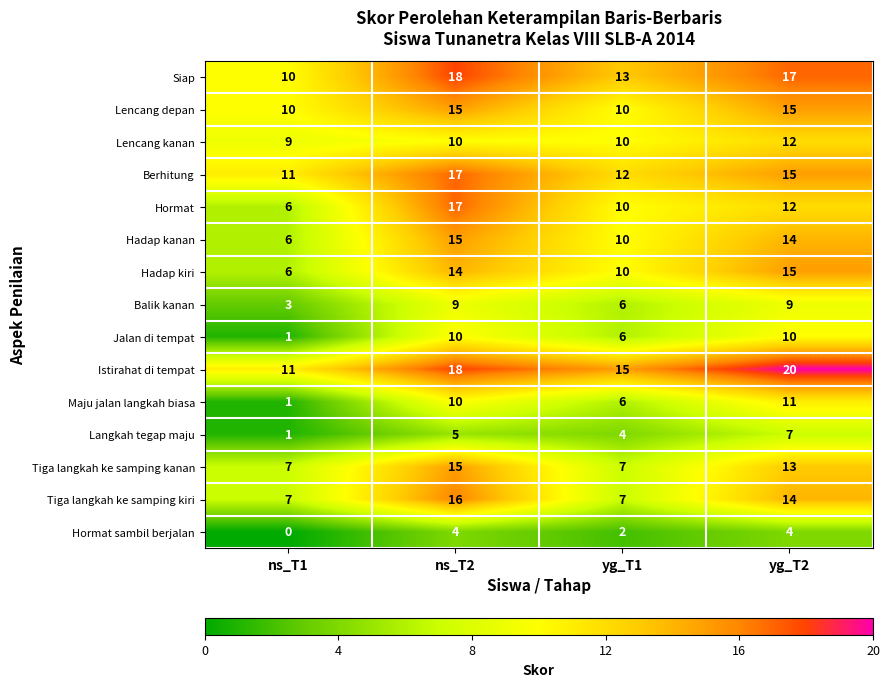

How many distinct data groups are displayed?

15